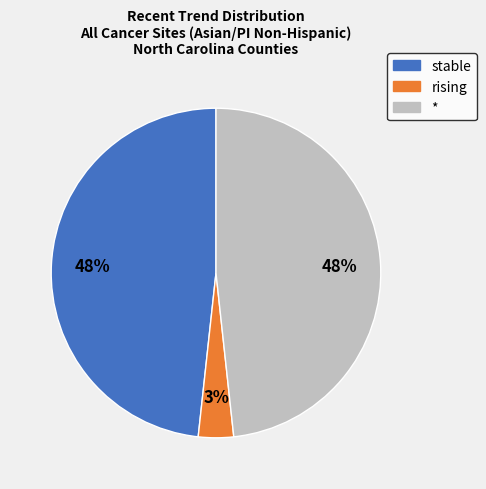

Is there any slice that represents more than half of the pie?

No